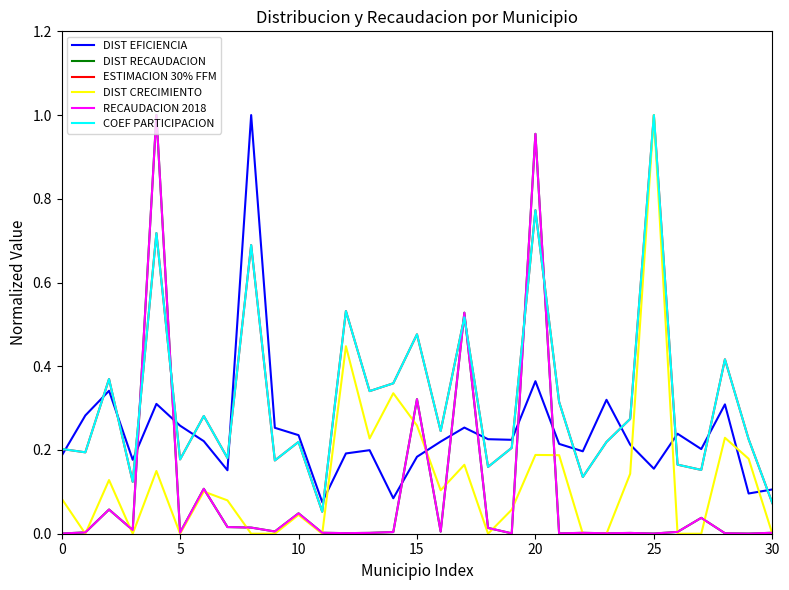

After their last crossing, which series has the higher values: DIST EFICIENCIA or COEF PARTICIPACION?

DIST EFICIENCIA